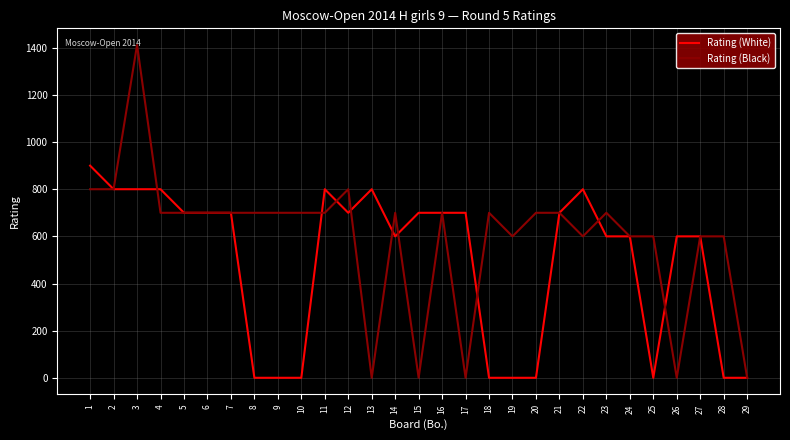

What is the maximum value for Rating (White)?

900